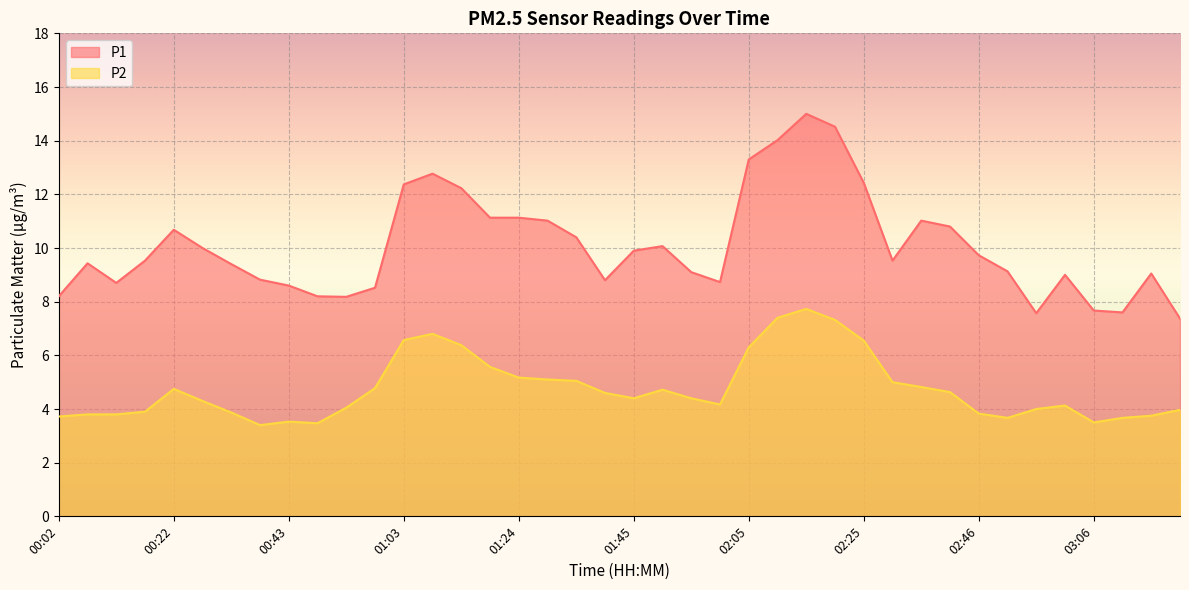

The P2 series shows 4.2 at 02:00. True or false?

True